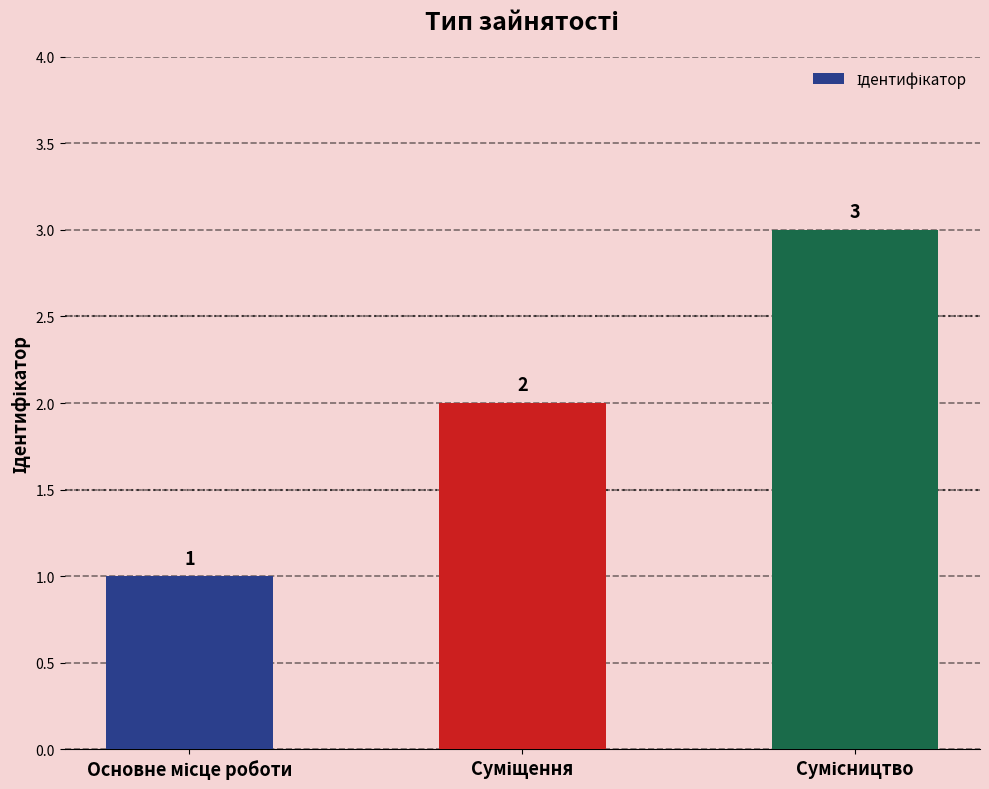

What is the greatest value displayed?

3